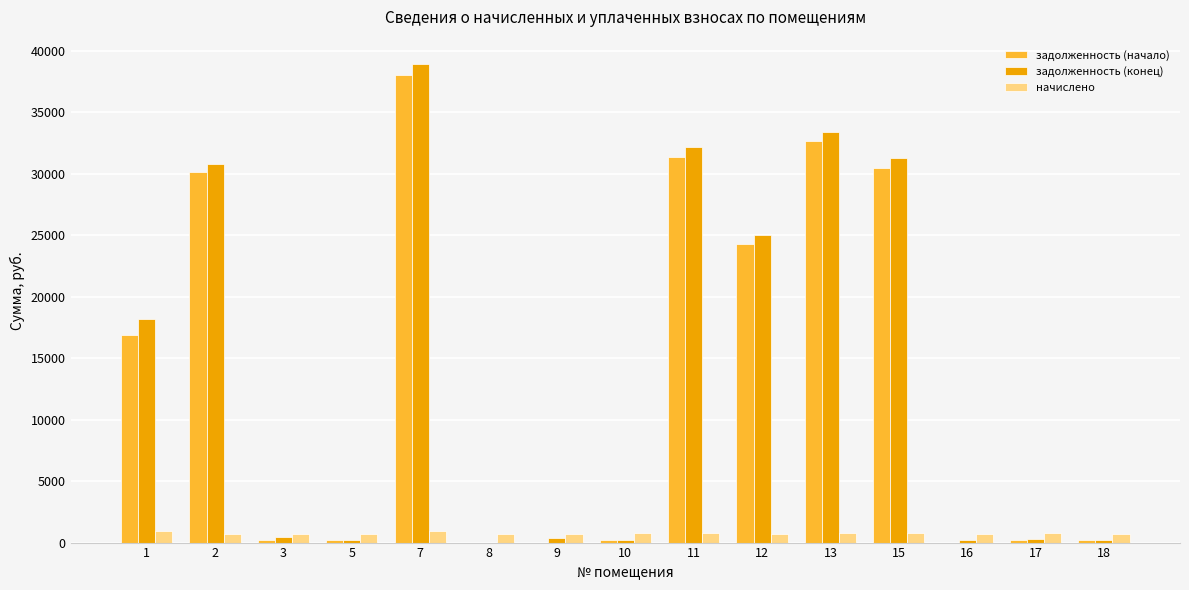

What is the highest value of the задолженность (конец) series?

38967.2